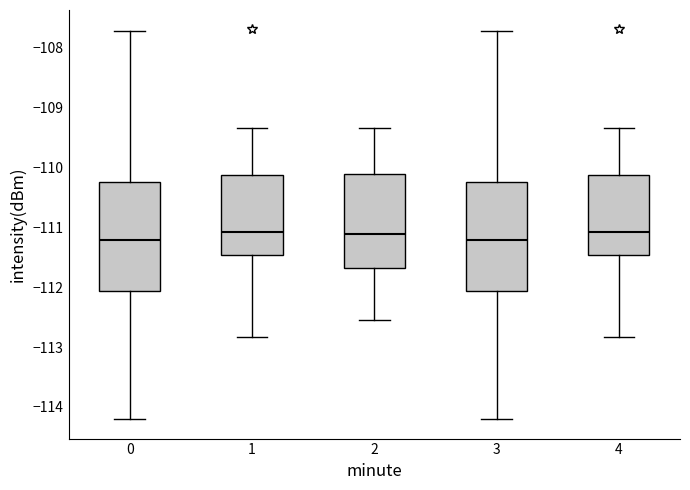

Reading left to right, read every box against the y-axis: the position of its median line, the range the box covers, and the ends of its whiskers. The values are not printed on the chart, so give them approximately, as read against the axis.

0: median -111.2, box -112.1 to -110.2, whiskers -114.2 to -107.7
1: median -111.1, box -111.5 to -110.1, whiskers -112.8 to -109.3
2: median -111.1, box -111.7 to -110.1, whiskers -112.5 to -109.3
3: median -111.2, box -112.1 to -110.2, whiskers -114.2 to -107.7
4: median -111.1, box -111.5 to -110.1, whiskers -112.8 to -109.3